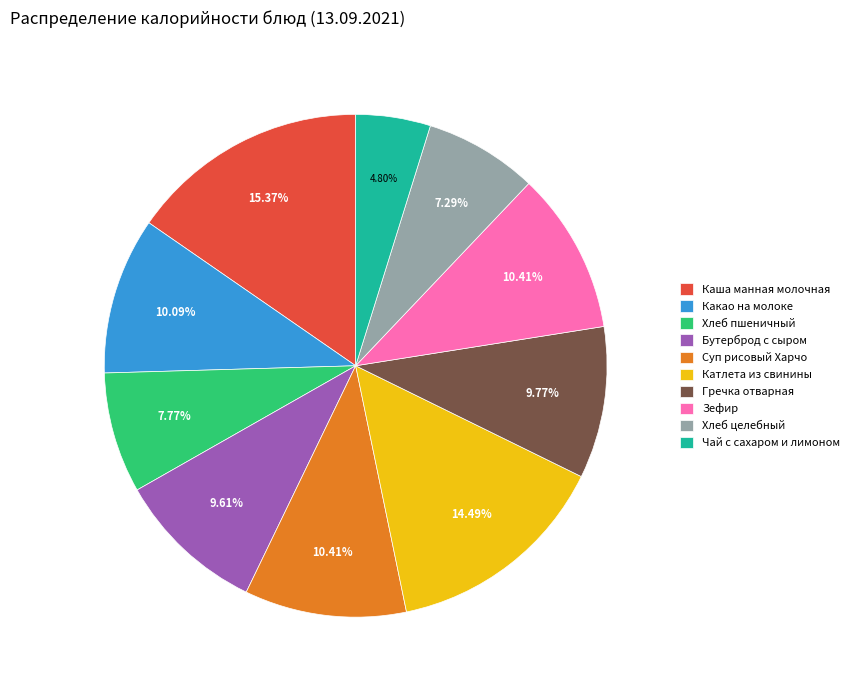

Is Зефир the majority of the pie?

No